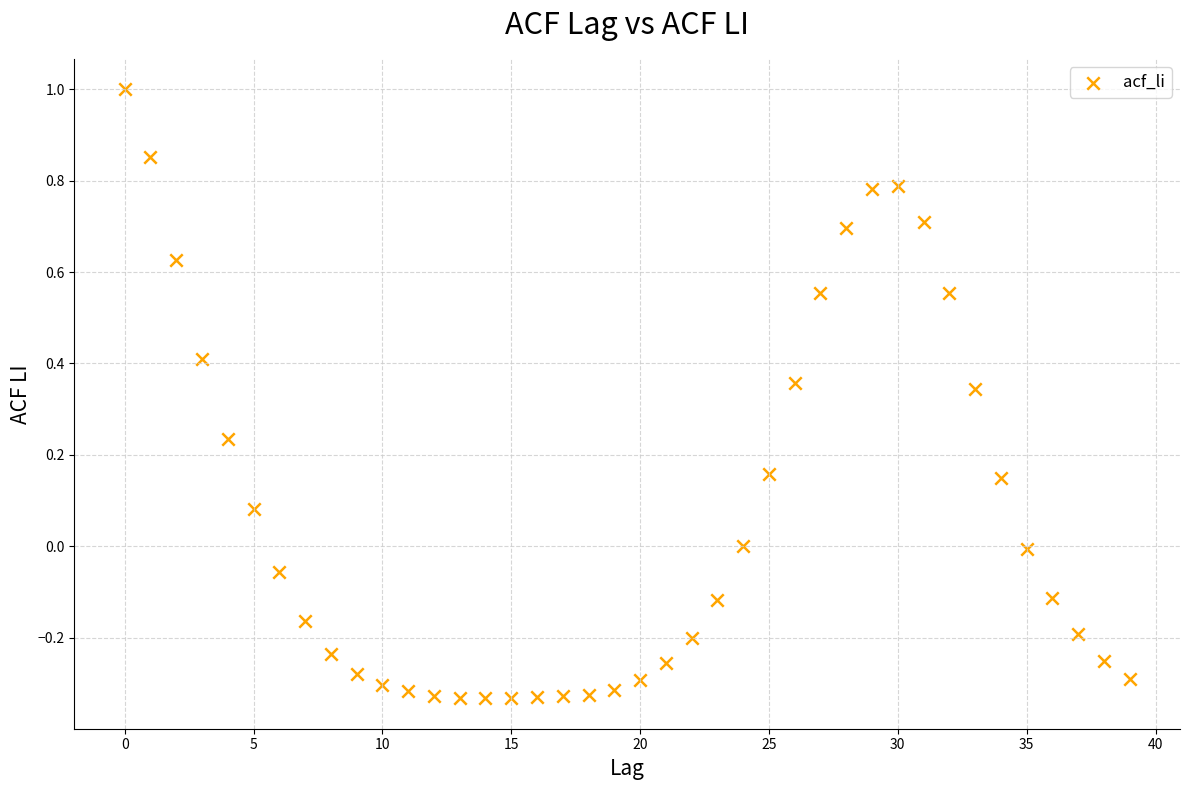

How many data points are displayed?

40